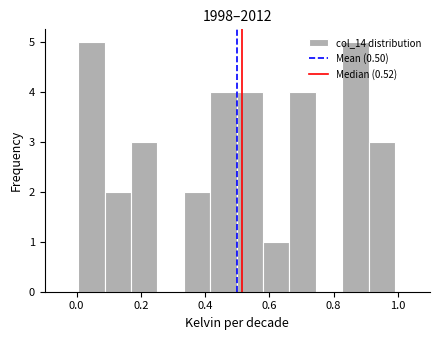

How tall is the bar that spans 0.58 to 0.66 on the x-axis? Neither the bar edges nor the heights are printed on the chart, so give them approximately, as read against the axes.

1